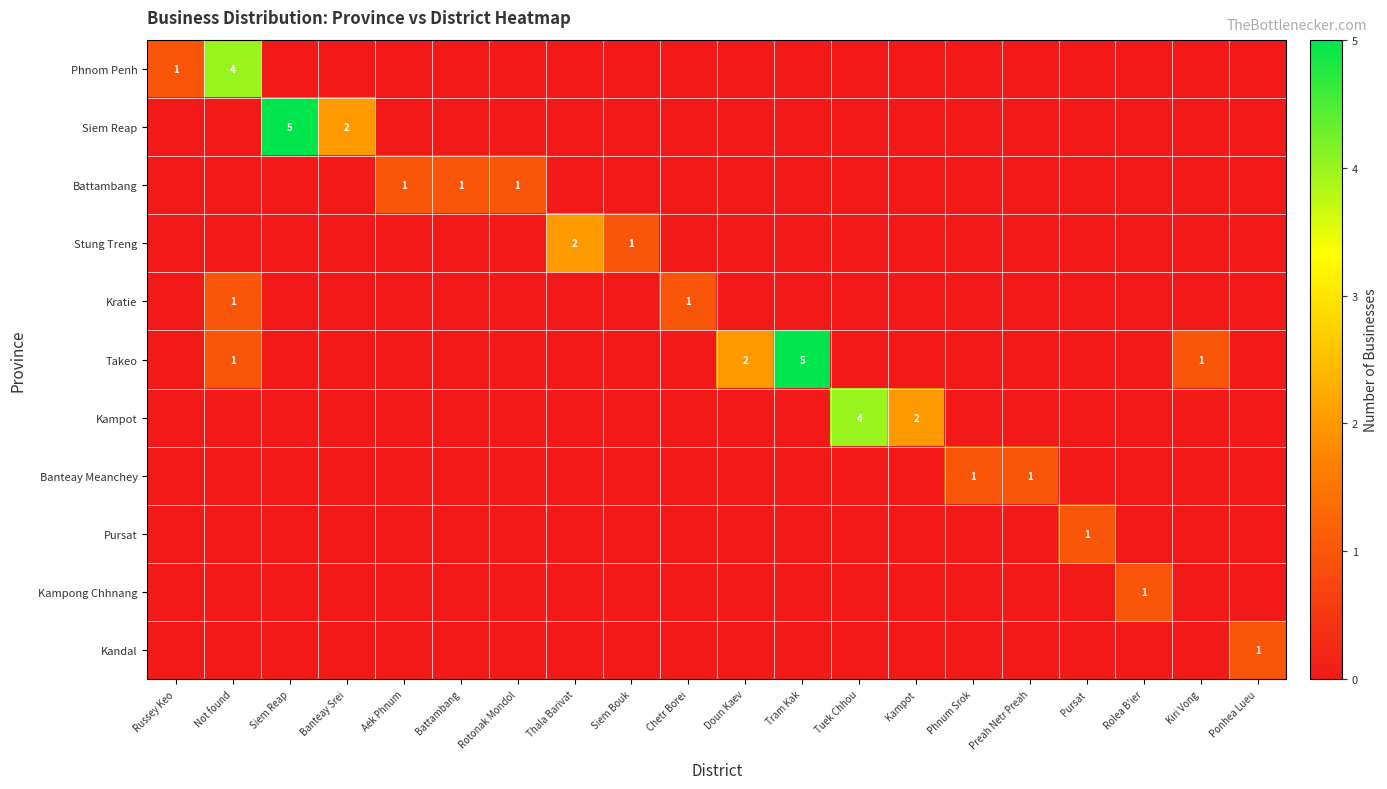

Rank the series at Not found from highest to lowest value.

Phnom Penh, Kratie, Takeo, Siem Reap, Battambang, Stung Treng, Kampot, Banteay Meanchey, Pursat, Kampong Chhnang, Kandal